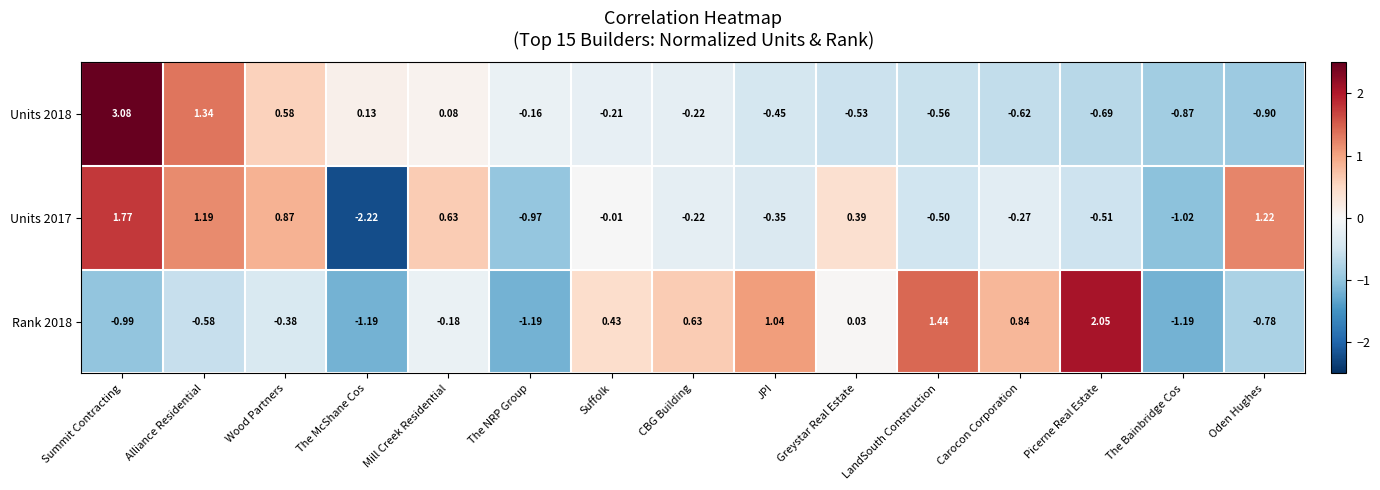

Between Picerne Real Estate and The Bainbridge Cos, which series saw the biggest shift?

Rank 2018